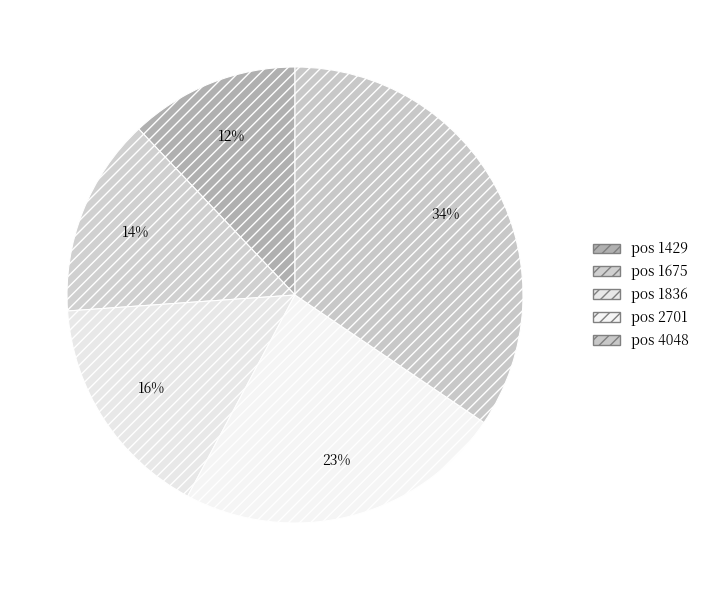

Does pos 1429 represent more than half of the total?

No